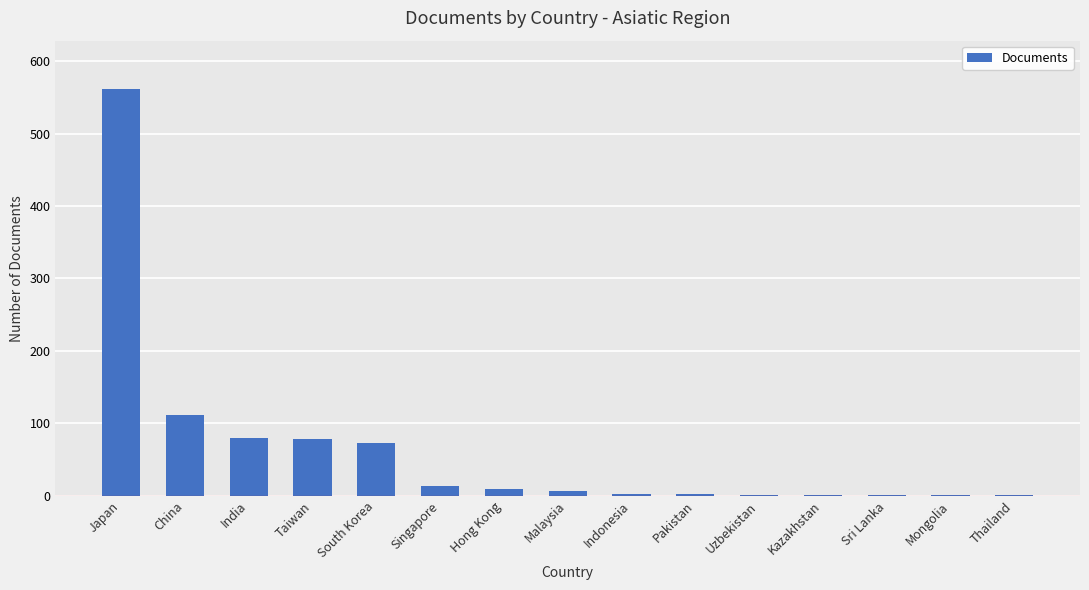

The value at Taiwan is 78. True or false?

True